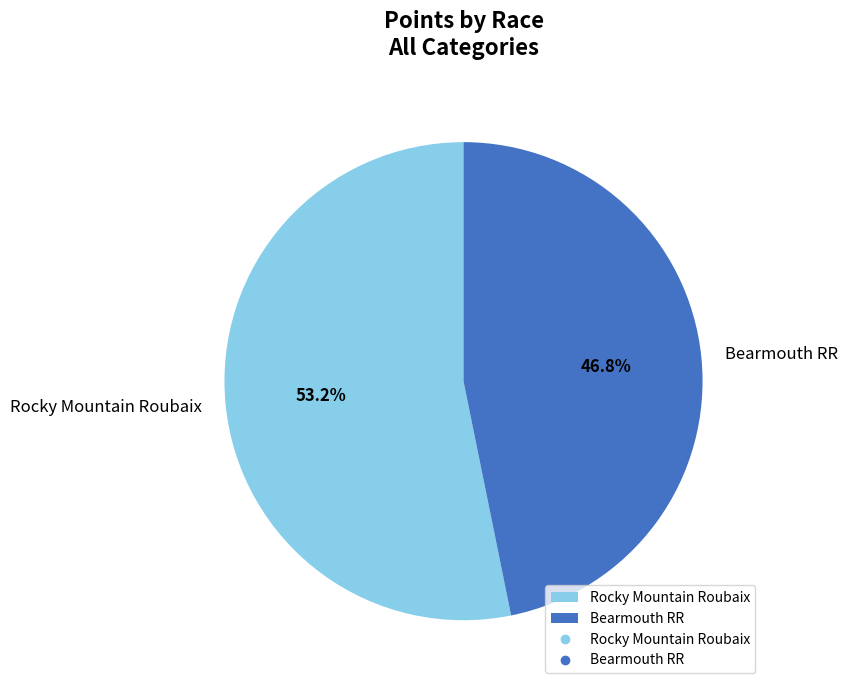

To the nearest percent, what is the combined percentage of Rocky Mountain Roubaix and Bearmouth RR?

100%